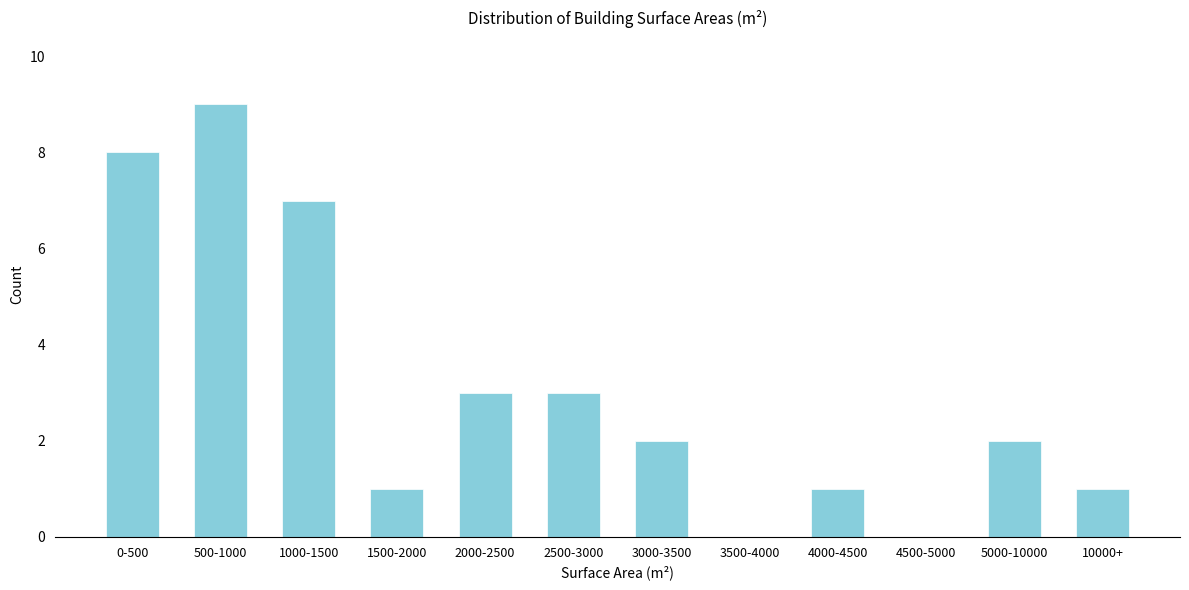

Reading left to right, extract all data points from this chart.

0-500=8	500-1000=9	1000-1500=7	1500-2000=1	2000-2500=3	2500-3000=3	3000-3500=2	3500-4000=0	4000-4500=1	4500-5000=0	5000-10000=2	10000+=1